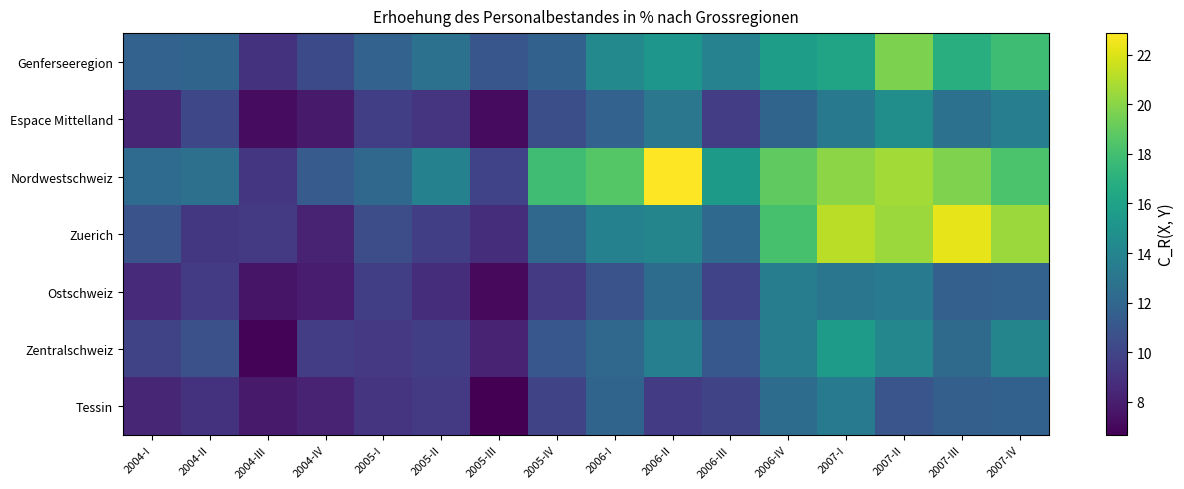

Reading left to right, transcribe all the data shown in this chart.

Genferseeregion: 2004-I=11.7	2004-II=11.9	2004-III=9.1	2004-IV=10.3	2005-I=11.7	2005-II=12.7	2005-III=11.0	2005-IV=11.7	2006-I=14.3	2006-II=15.2	2006-III=13.8	2006-IV=15.7	2007-I=16.1	2007-II=19.6	2007-III=16.9	2007-IV=17.8
Espace Mittelland: 2004-I=8.4	2004-II=10.1	2004-III=7.2	2004-IV=7.8	2005-I=9.7	2005-II=9.1	2005-III=7.1	2005-IV=10.6	2006-I=11.8	2006-II=13.1	2006-III=9.6	2006-IV=11.9	2007-I=13.2	2007-II=14.7	2007-III=12.8	2007-IV=13.6
Nordwestschweiz: 2004-I=12.3	2004-II=12.6	2004-III=9.2	2004-IV=11.3	2005-I=12.1	2005-II=13.8	2005-III=9.9	2005-IV=17.9	2006-I=18.6	2006-II=22.9	2006-III=15.5	2006-IV=18.9	2007-I=20.1	2007-II=20.6	2007-III=19.8	2007-IV=18.3
Zuerich: 2004-I=10.8	2004-II=9.3	2004-III=9.4	2004-IV=8.2	2005-I=10.5	2005-II=9.7	2005-III=8.8	2005-IV=12.1	2006-I=13.8	2006-II=14.0	2006-III=12.2	2006-IV=18.2	2007-I=21.2	2007-II=20.4	2007-III=22.3	2007-IV=20.4
Ostschweiz: 2004-I=8.6	2004-II=9.5	2004-III=7.6	2004-IV=8.0	2005-I=9.7	2005-II=8.8	2005-III=7.1	2005-IV=9.4	2006-I=10.8	2006-II=12.4	2006-III=9.9	2006-IV=13.5	2007-I=13.0	2007-II=13.4	2007-III=11.6	2007-IV=11.8
Zentralschweiz: 2004-I=10.0	2004-II=10.7	2004-III=6.8	2004-IV=9.6	2005-I=9.4	2005-II=9.7	2005-III=8.2	2005-IV=11.1	2006-I=12.1	2006-II=13.7	2006-III=11.1	2006-IV=13.5	2007-I=15.5	2007-II=14.1	2007-III=12.2	2007-IV=14.0
Tessin: 2004-I=8.4	2004-II=9.1	2004-III=7.8	2004-IV=8.2	2005-I=9.1	2005-II=9.4	2005-III=6.7	2005-IV=10.0	2006-I=11.9	2006-II=9.5	2006-III=10.0	2006-IV=12.4	2007-I=13.4	2007-II=11.0	2007-III=11.6	2007-IV=11.7